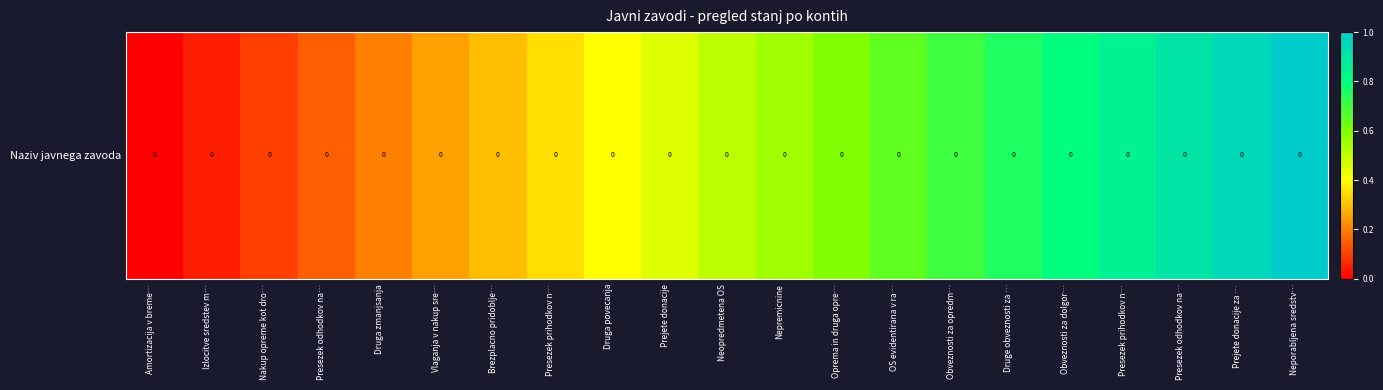

What is the sum of all values?

10.5